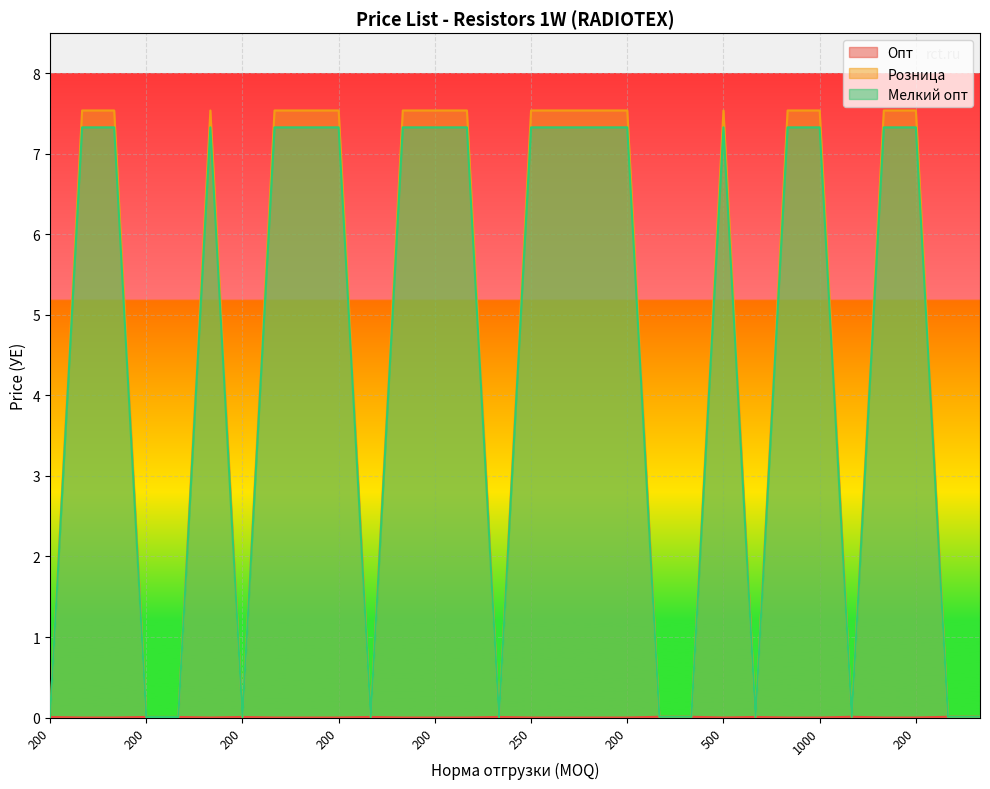

How many data points in Мелкий опт are above 7?

18